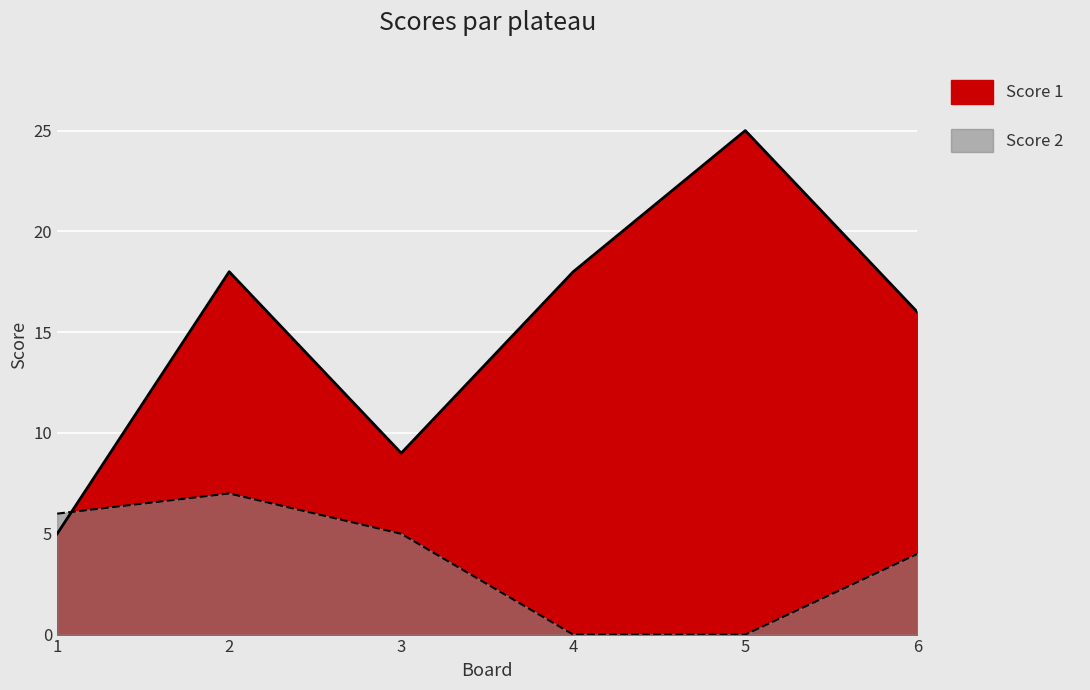

How many data points in Score 2 are less than 5?

3